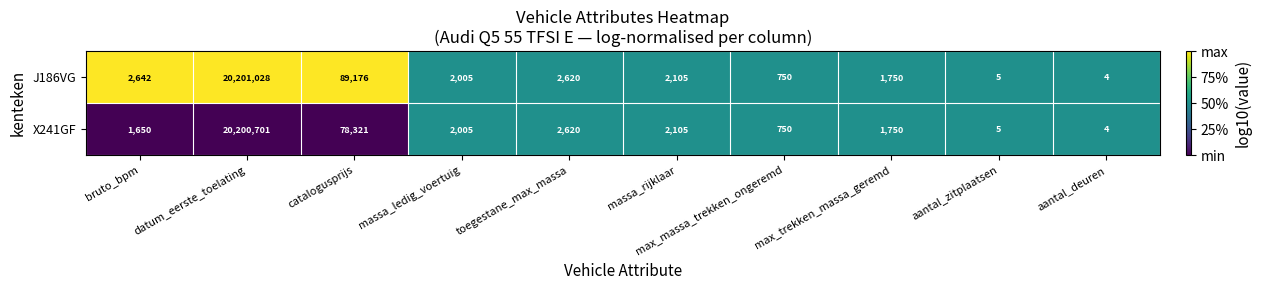

How many distinct data groups are displayed?

2